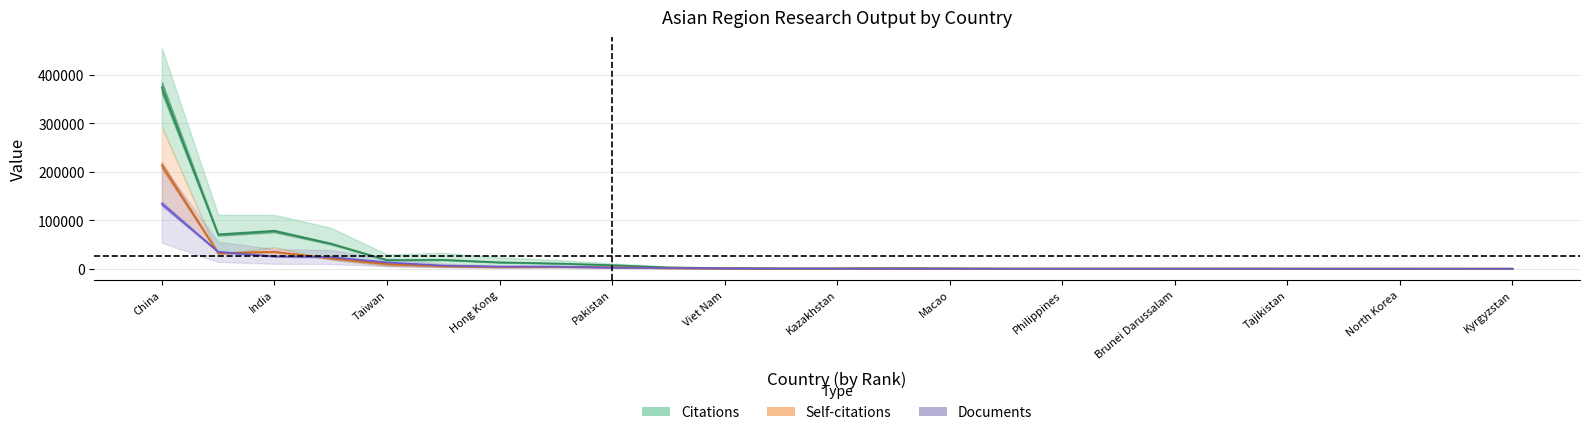

After their last crossing, which series has the higher values: Self-citations or Citations?

Citations